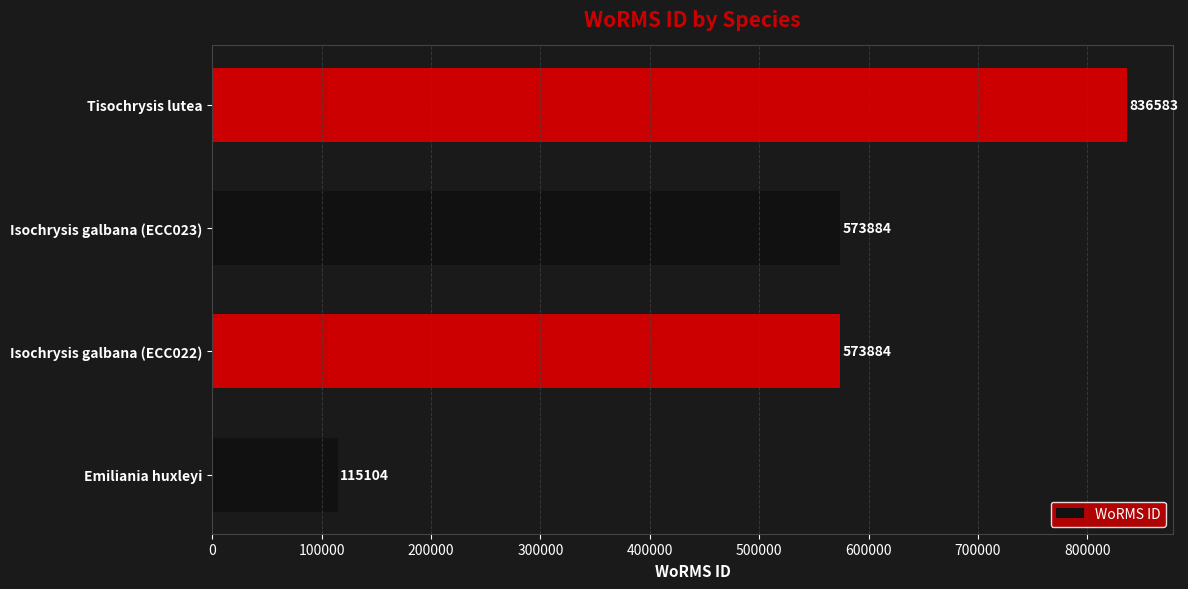

Reading bottom to top, list all the values displayed in this chart.

115104	573884	573884	836583